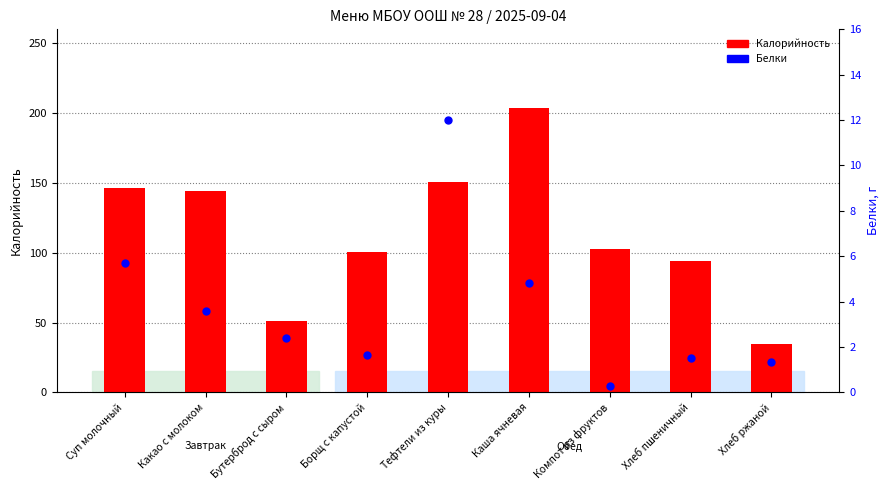

What are all the series names shown in the legend?

Калорийность, Белки